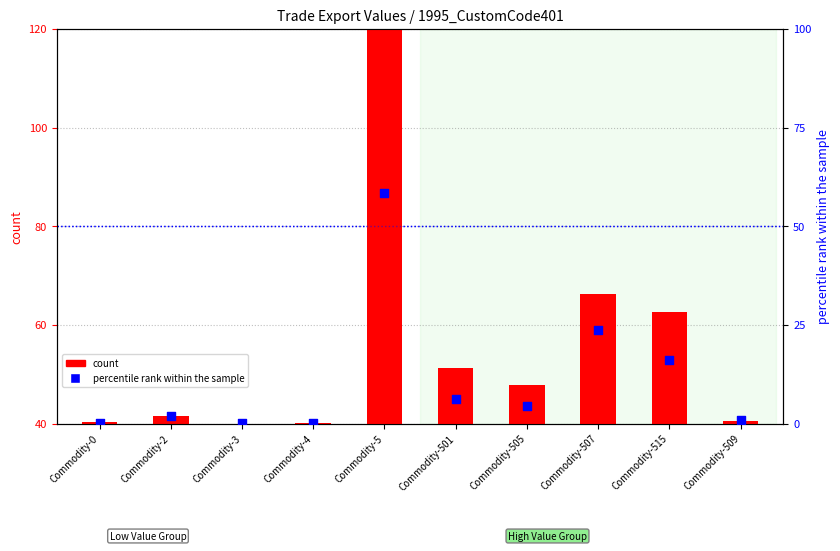

At how many categories does at least one series exceed 73?

1